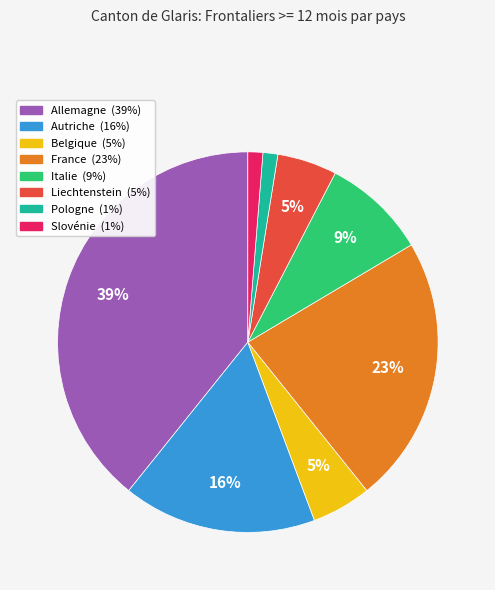

To the nearest percent, what portion does Allemagne represent?

39%